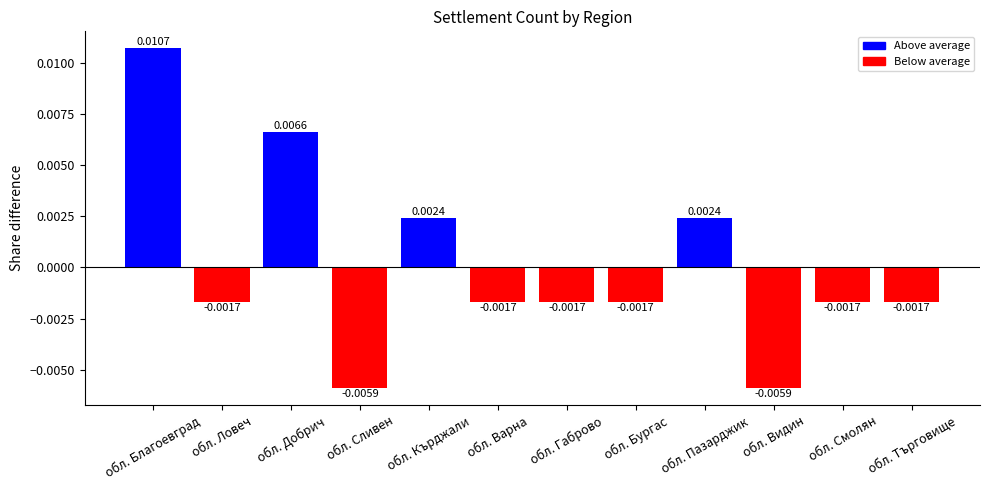

Are the bars horizontal?

No